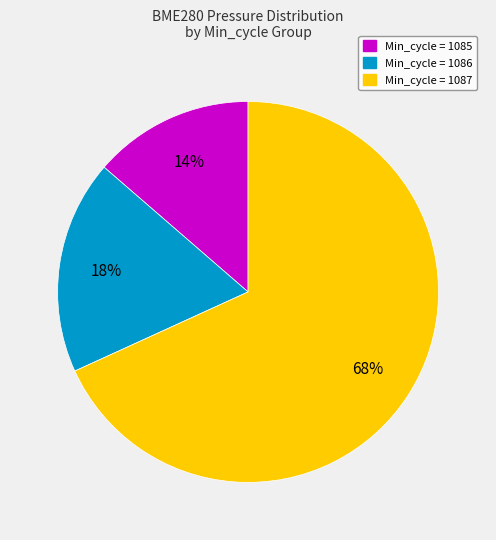

How many slices are in this pie chart?

3